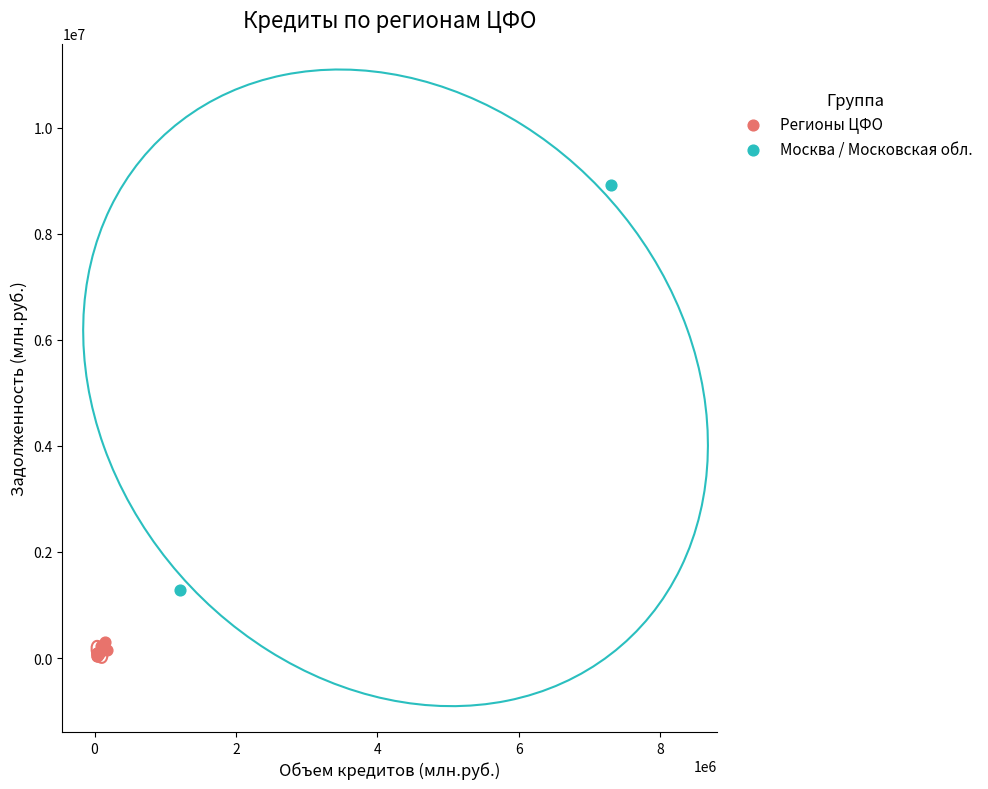

Which series has the largest Y range (max minus min)?

Москва / Московская обл.